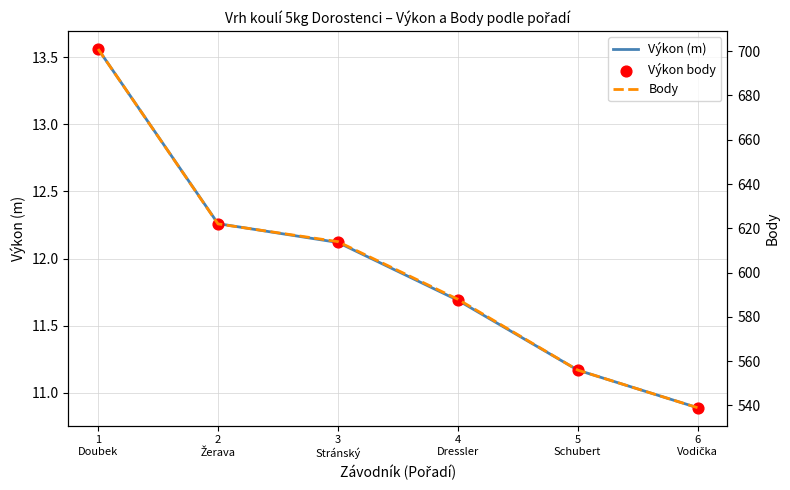

What is the total value across all series at 4
Dressler?

611.4